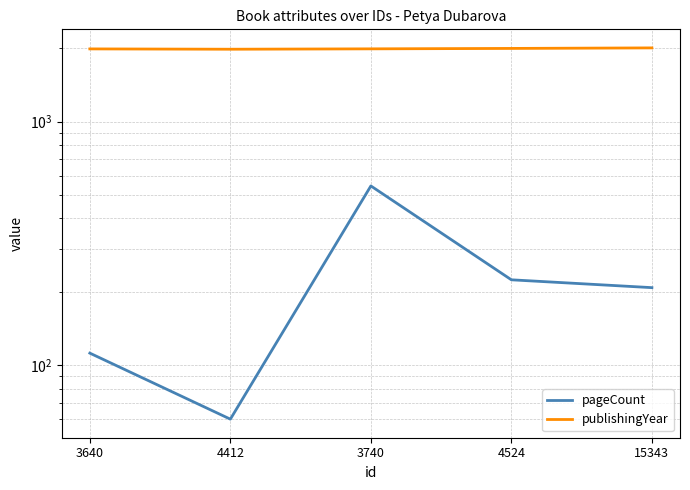

List the series in order of their peak value, lowest first.

pageCount, publishingYear